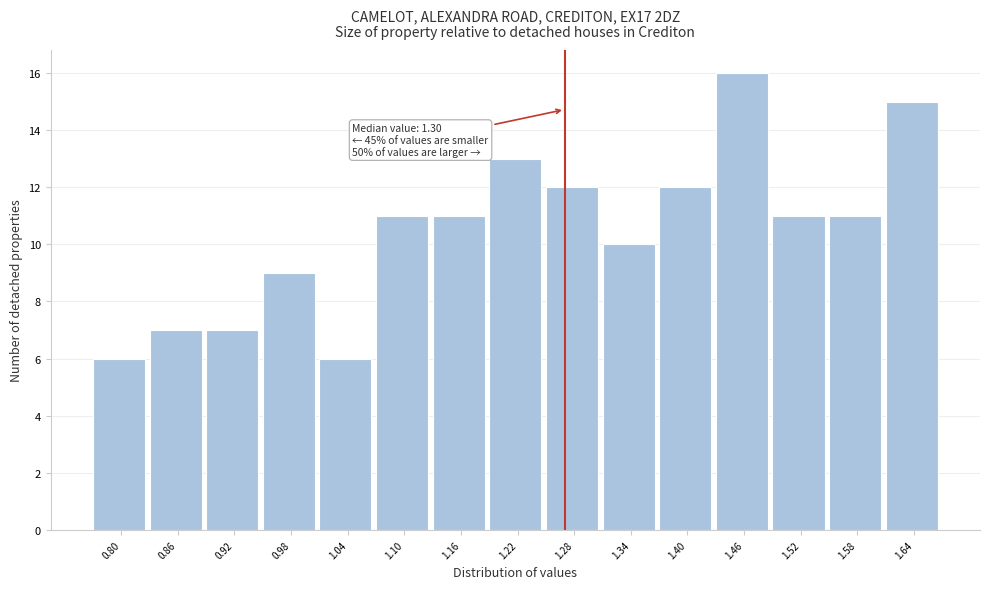

Reading left to right, transcribe all the data shown in this chart.

0.80=6	0.86=7	0.92=7	0.98=9	1.04=6	1.10=11	1.16=11	1.22=13	1.28=12	1.34=10	1.40=12	1.46=16	1.52=11	1.58=11	1.64=15